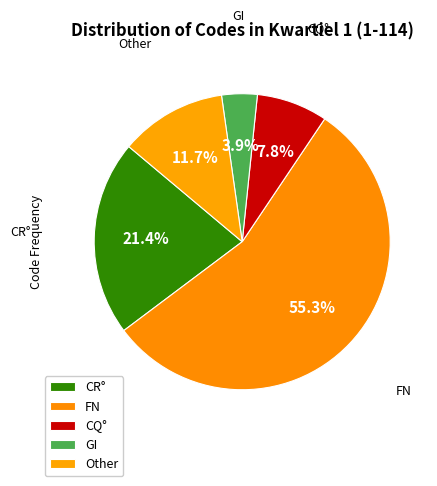

Count the number of slices in the pie.

5